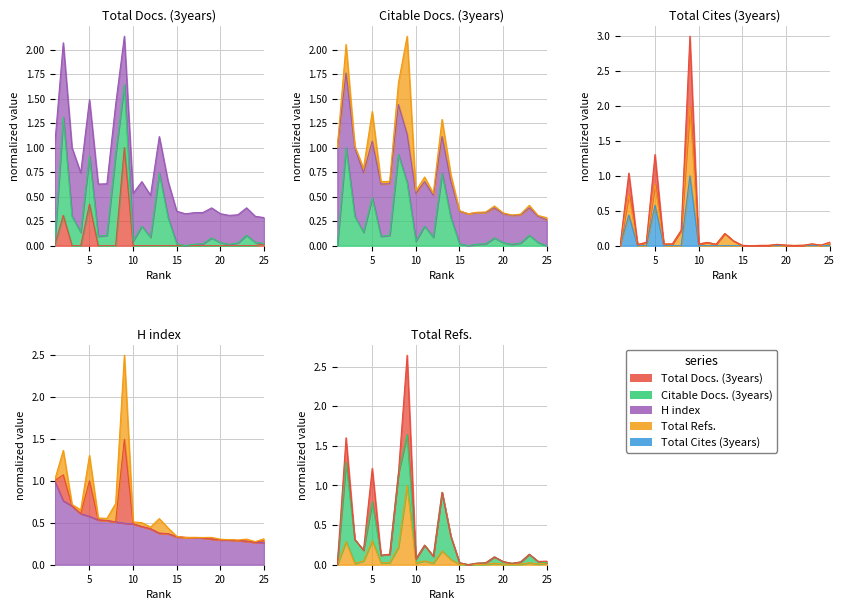

True or false: Citable Docs. (3years) has more than 2 points higher than both neighbors.

True